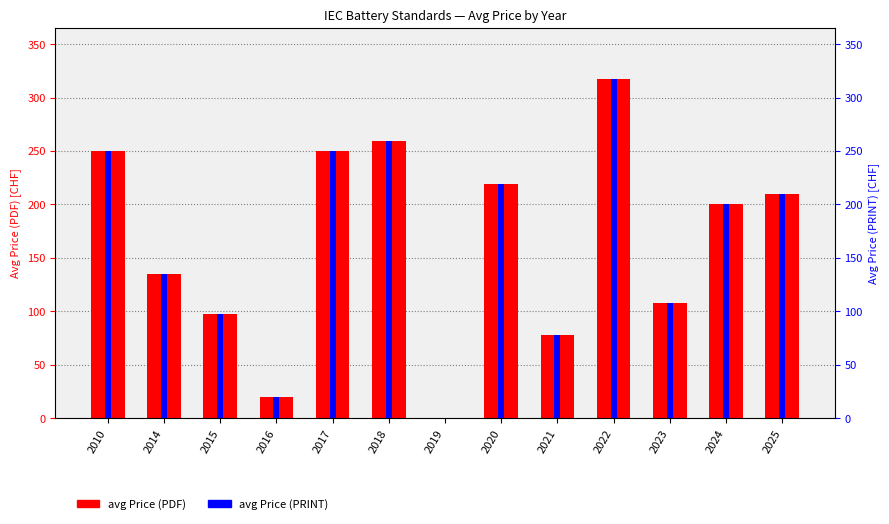

True or false: avg Price (PRINT) has a value of 169.5 at 2015.

False